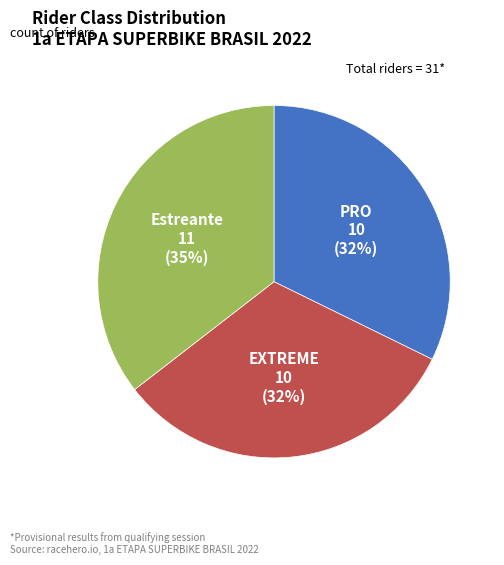

Is there a majority slice in this chart?

No